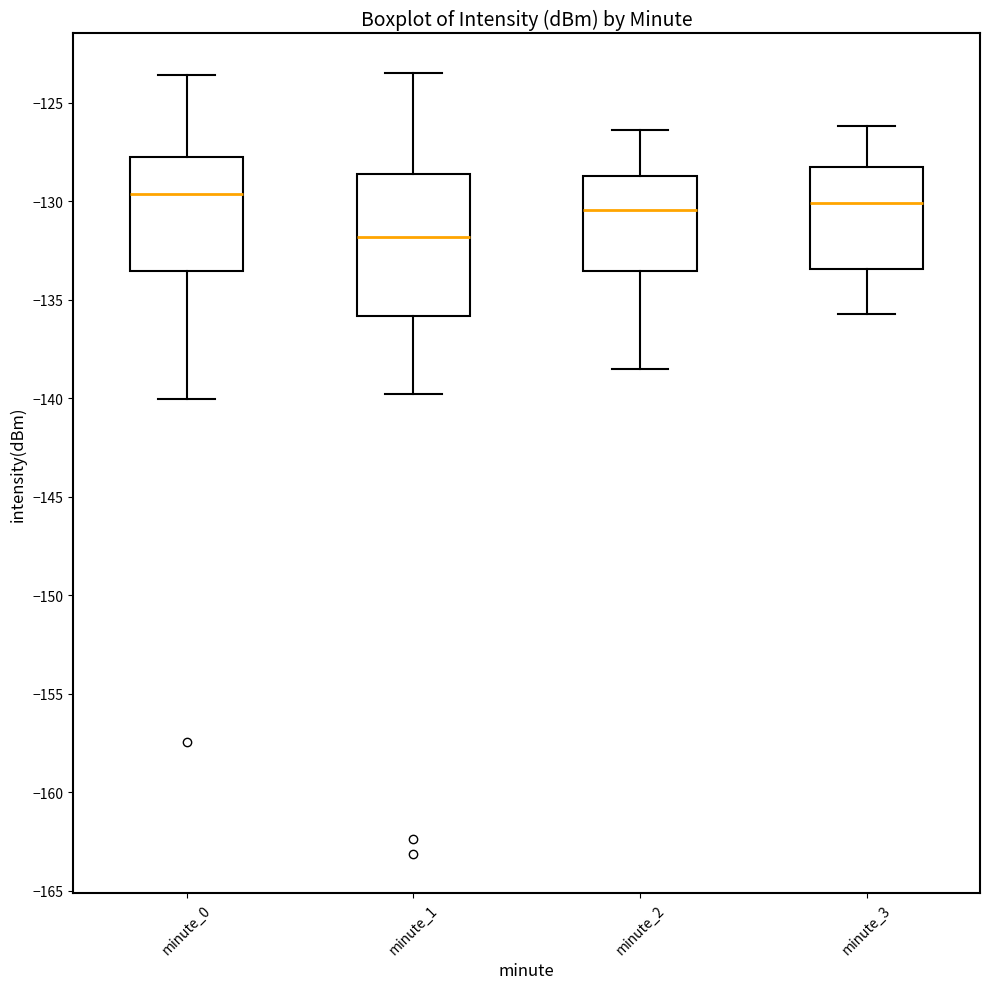

Reading left to right, read every box against the y-axis: the position of its median line, the range the box covers, and the ends of its whiskers. The values are not printed on the chart, so give them approximately, as read against the axis.

minute_0: median -129.5, box -133.5 to -127.5, whiskers -140.0 to -123.5
minute_1: median -132.0, box -136.0 to -128.5, whiskers -140.0 to -123.5
minute_2: median -130.5, box -133.5 to -128.5, whiskers -138.5 to -126.5
minute_3: median -130.0, box -133.5 to -128.0, whiskers -135.5 to -126.0